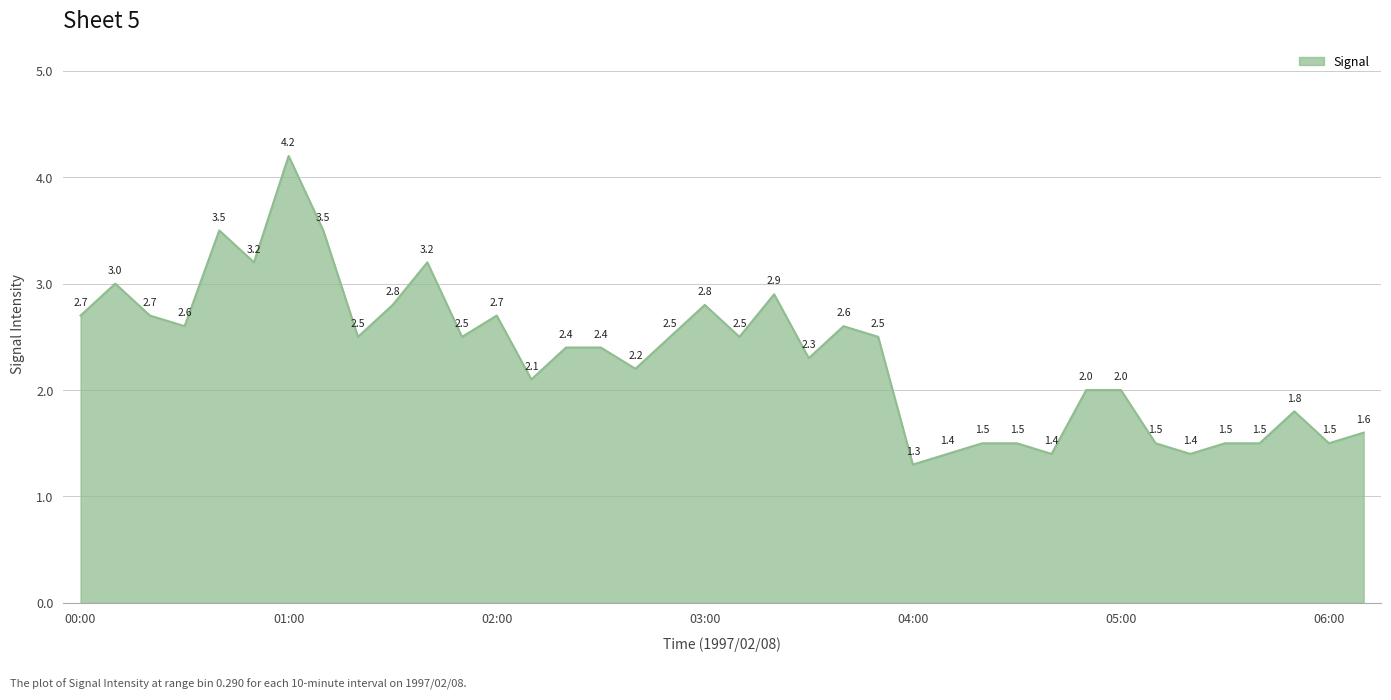

What is the difference between the maximum and minimum values?

2.9